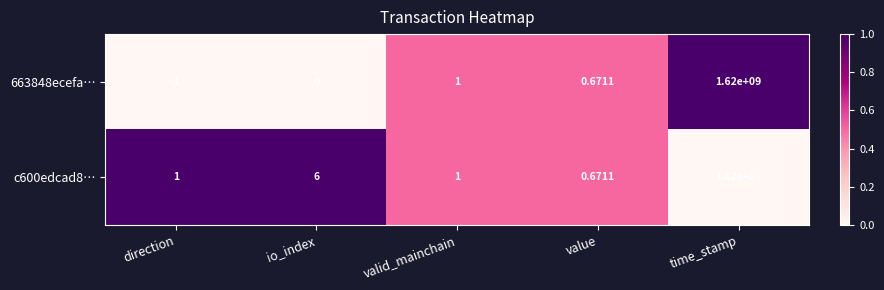

At which category is the sum across all series the highest?

time_stamp